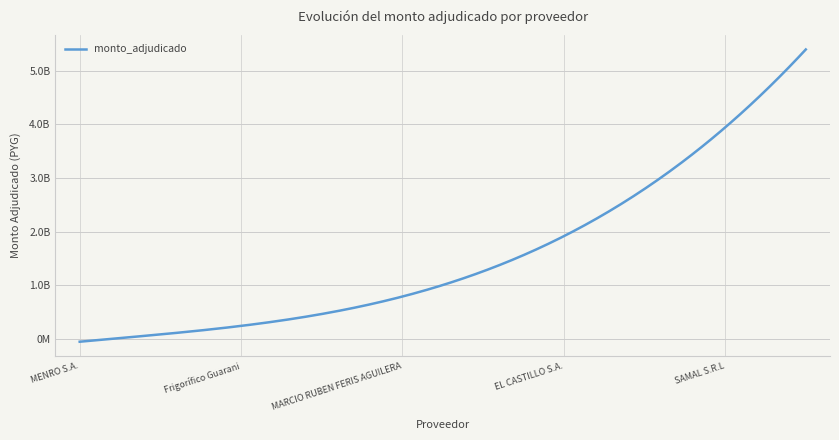

What is the label of the 6th point from the right?

MARCIO RUBEN FERIS AGUILERA